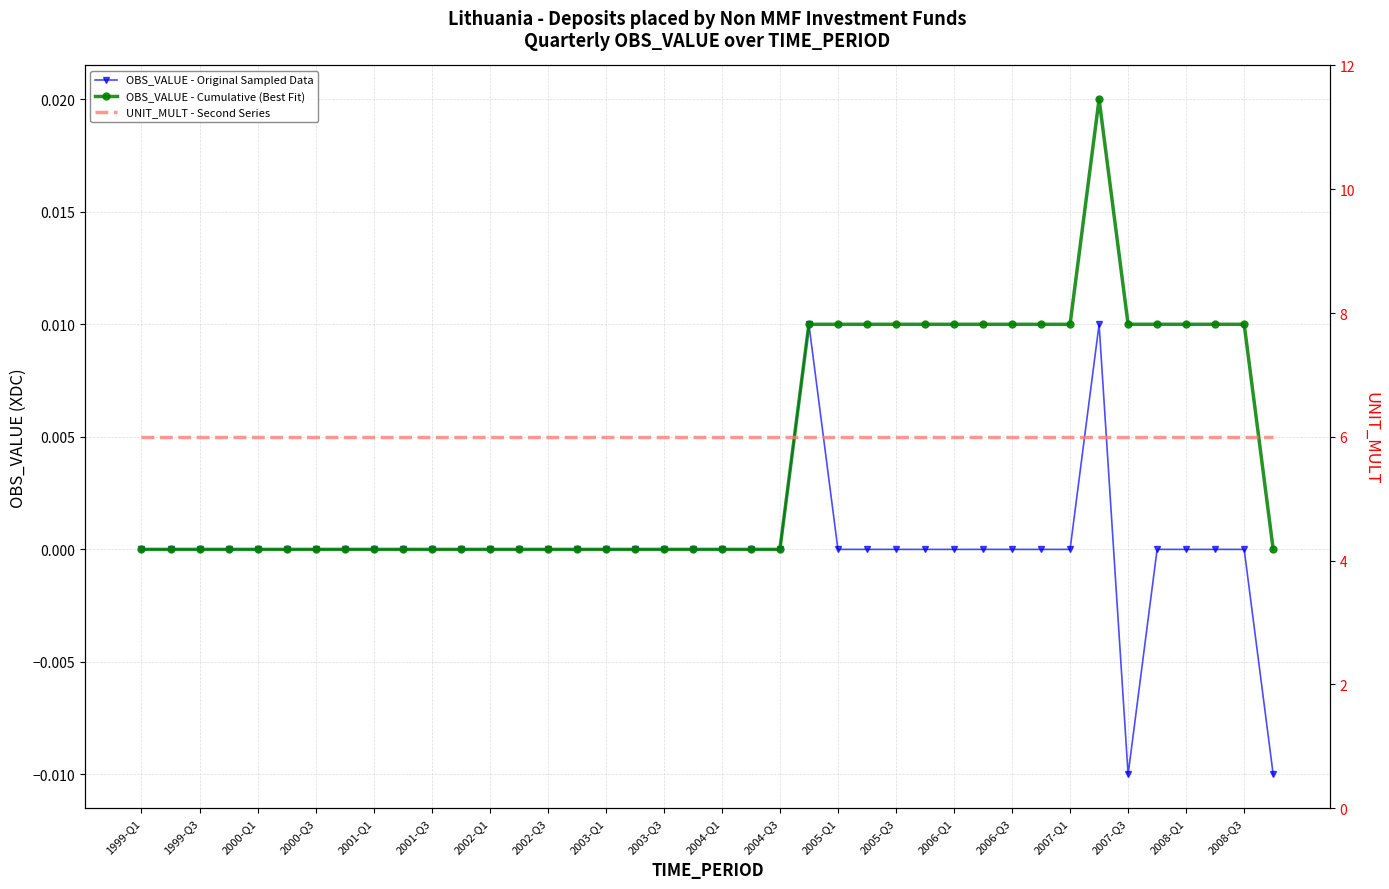

How many interior local peaks does the OBS_VALUE - Original Sampled Data series have?

6